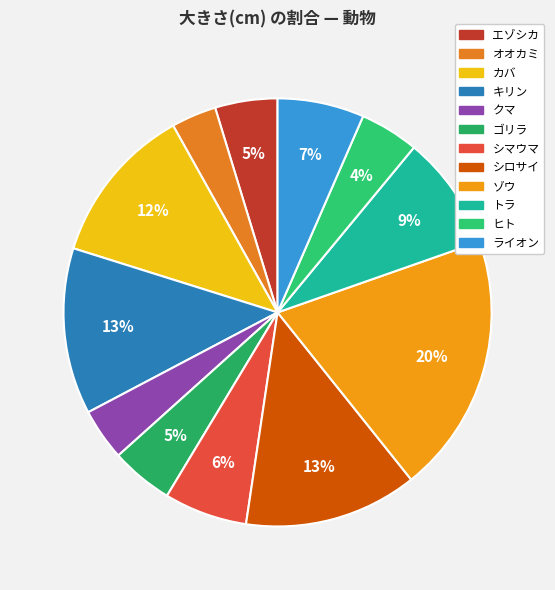

What is the ratio of the value at エゾシカ to the value at クマ?

1.2